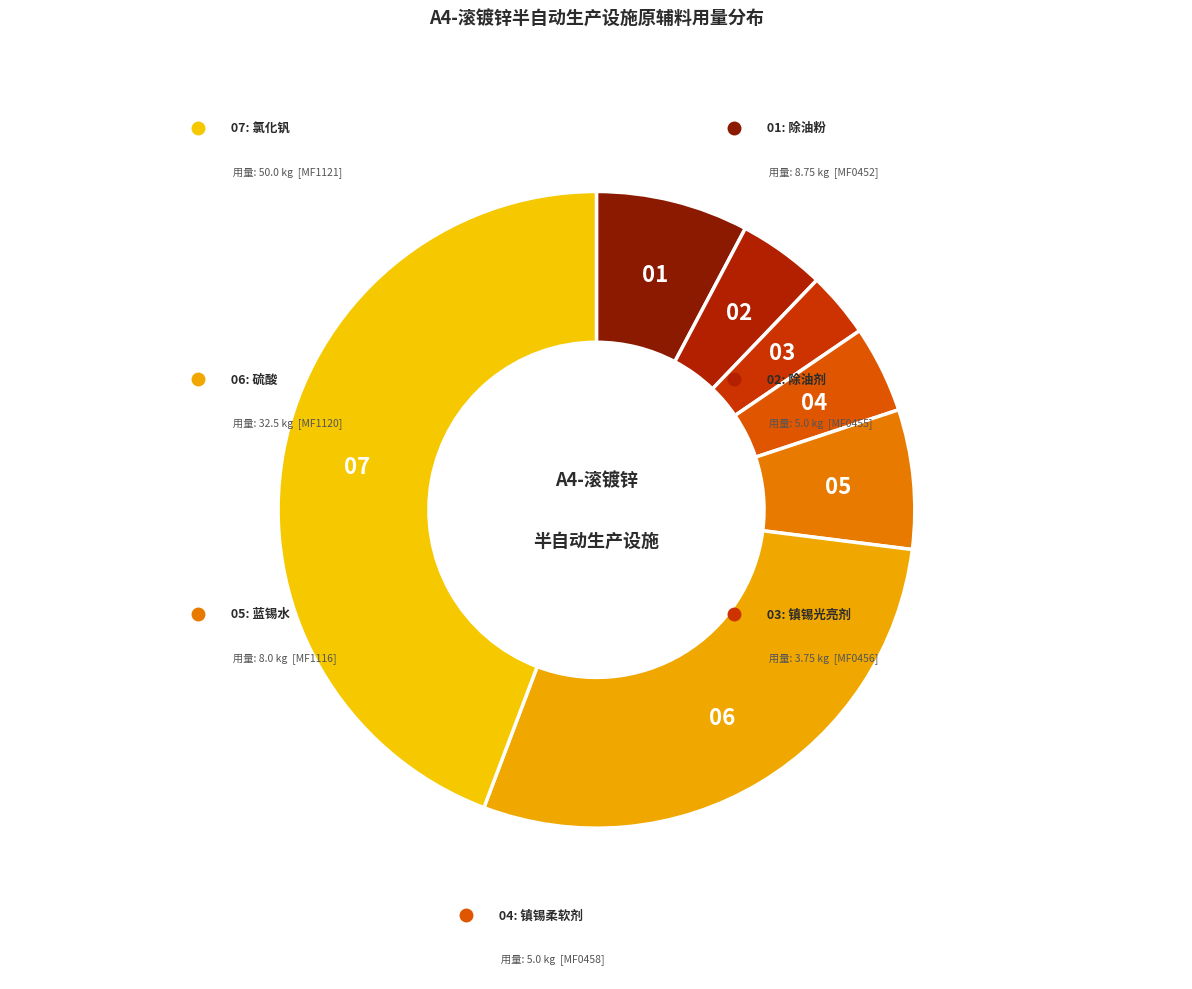

To the nearest percent, what is the average slice percentage?

14%